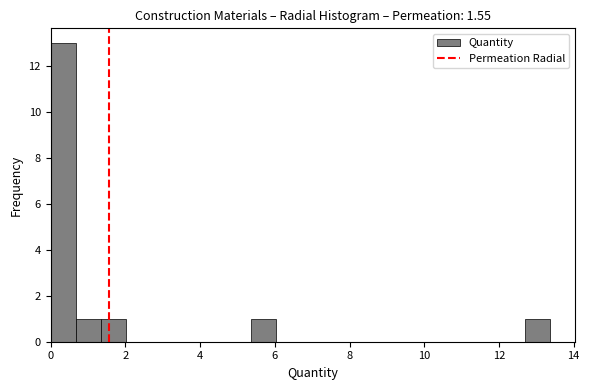

Read against the x-axis, roughly where is the centre of the tallest bar?

0.4